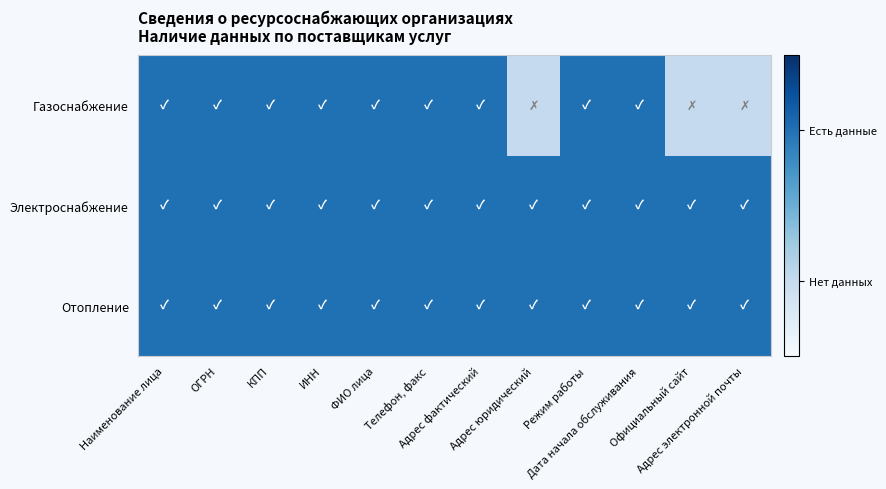

Reading left to right, transcribe all the data shown in this chart.

Отопление: Наименование лица=1	ОГРН=1	КПП=1	ИНН=1	ФИО лица=1	Телефон, факс=1	Адрес фактический=1	Адрес юридический=1	Режим работы=1	Дата начала обслуживания=1	Официальный сайт=1	Адрес электронной почты=1
Электроснабжение: Наименование лица=1	ОГРН=1	КПП=1	ИНН=1	ФИО лица=1	Телефон, факс=1	Адрес фактический=1	Адрес юридический=1	Режим работы=1	Дата начала обслуживания=1	Официальный сайт=1	Адрес электронной почты=1
Газоснабжение: Наименование лица=1	ОГРН=1	КПП=1	ИНН=1	ФИО лица=1	Телефон, факс=1	Адрес фактический=1	Адрес юридический=0	Режим работы=1	Дата начала обслуживания=1	Официальный сайт=0	Адрес электронной почты=0